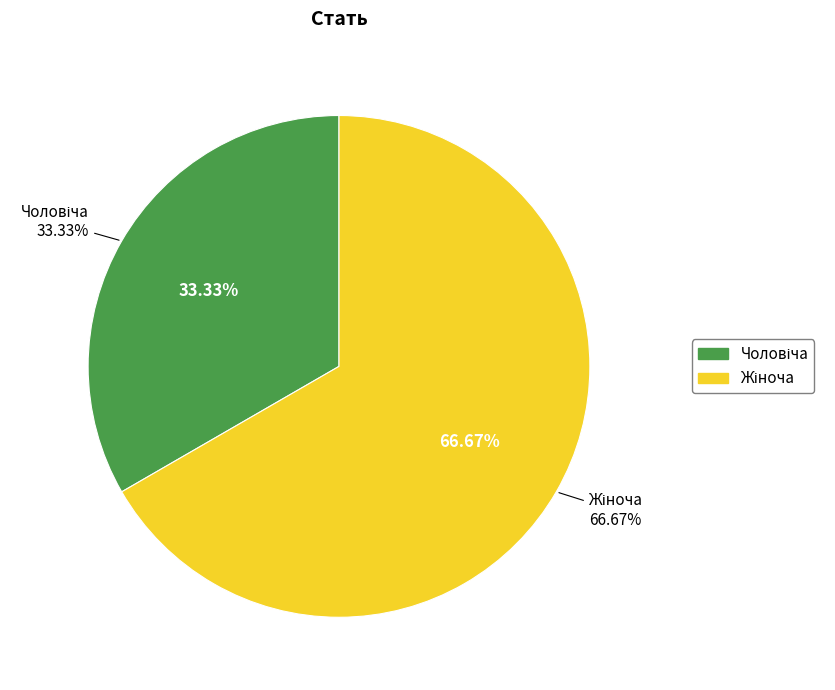

To the nearest percent, what percentage of the pie is Жіноча?

67%